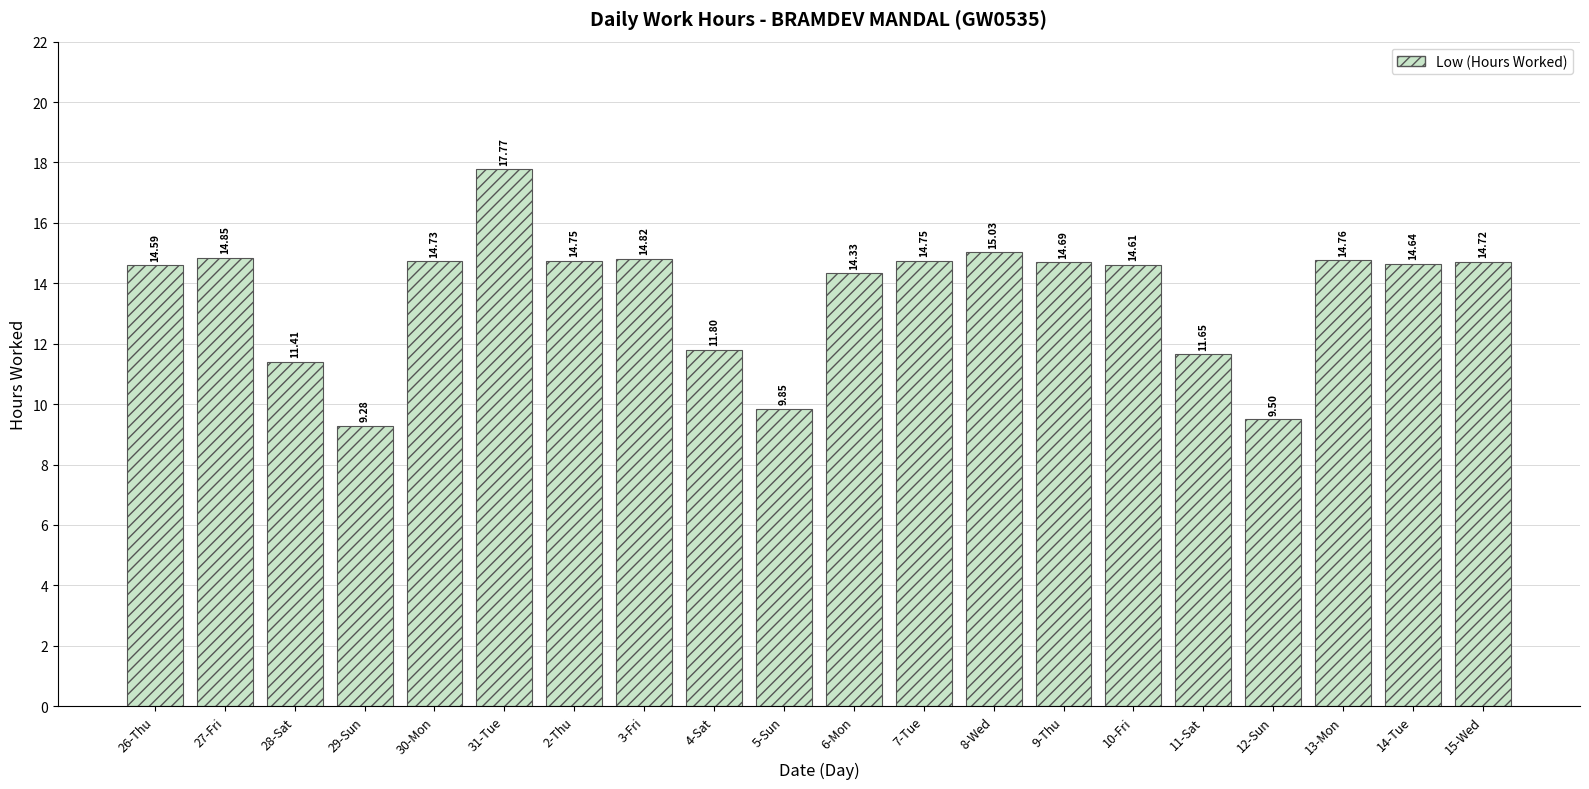

What is the change in value from 8-Wed to 15-Wed?

-0.3